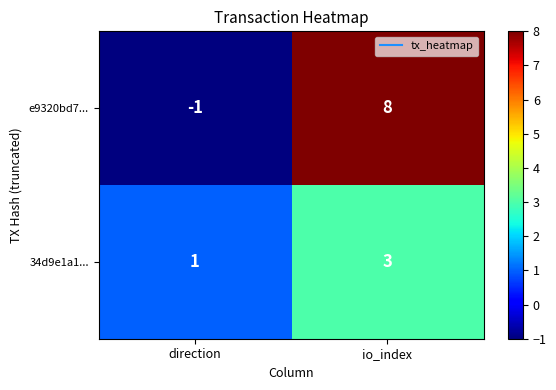

Is it true that 34d9e1a1... equals 0 at direction?

False